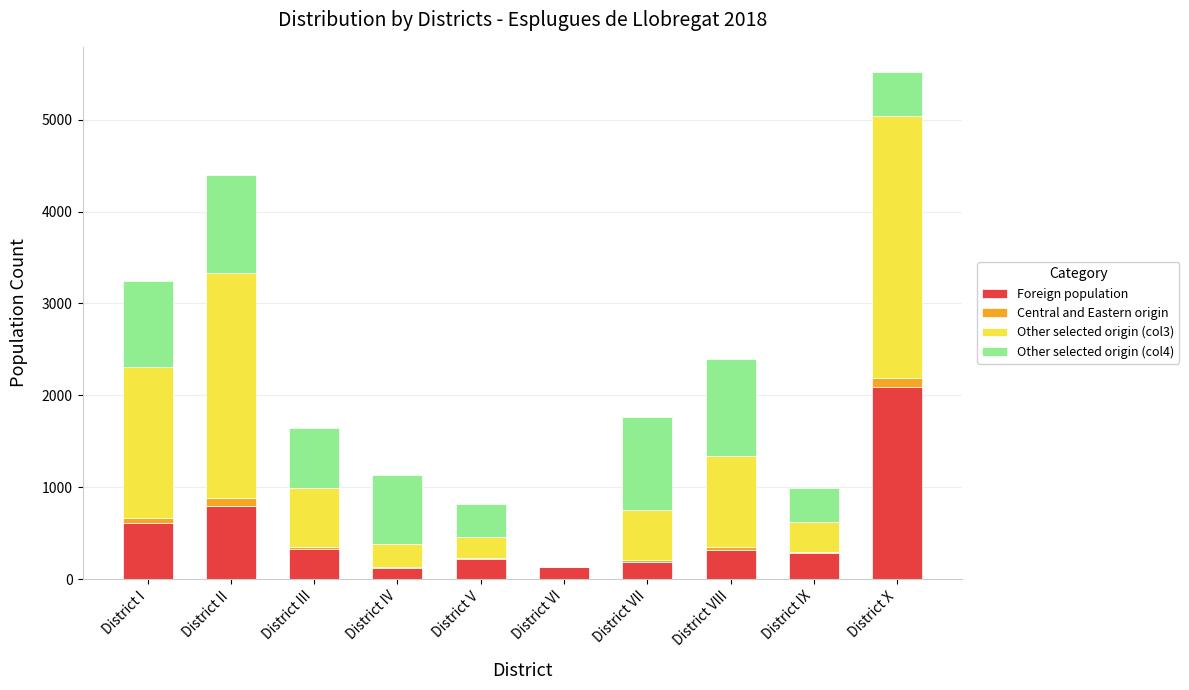

The Foreign population series shows 290 at District IX. True or false?

True